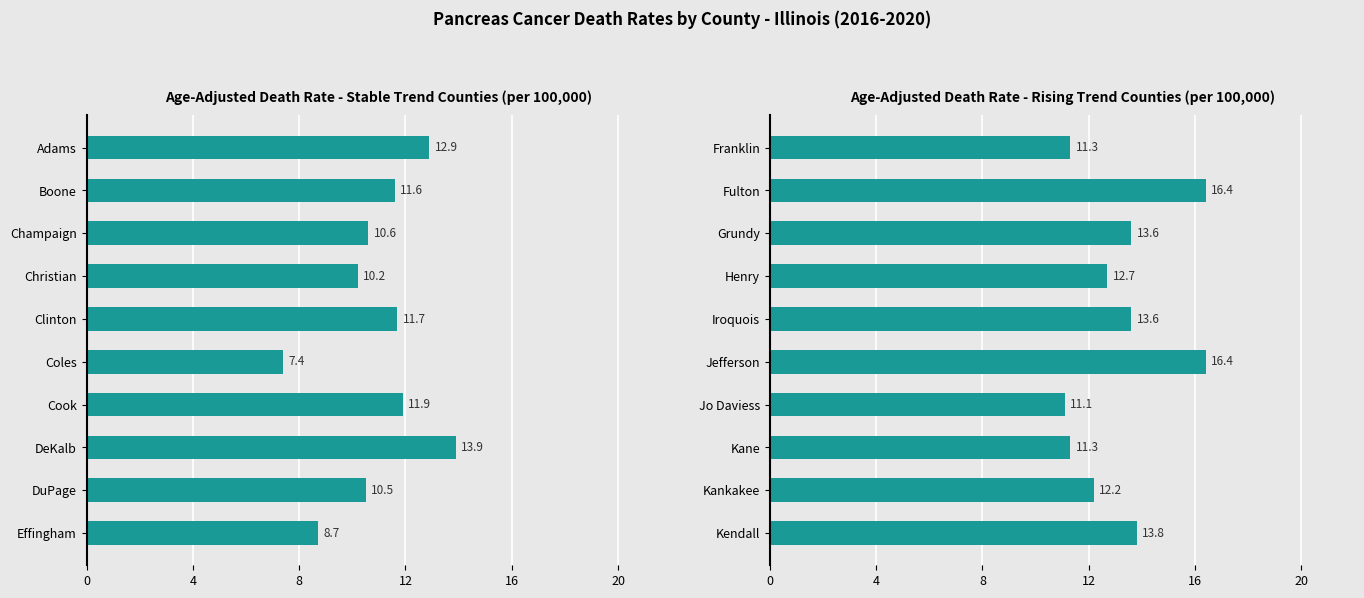

How many bars are there in total?

20